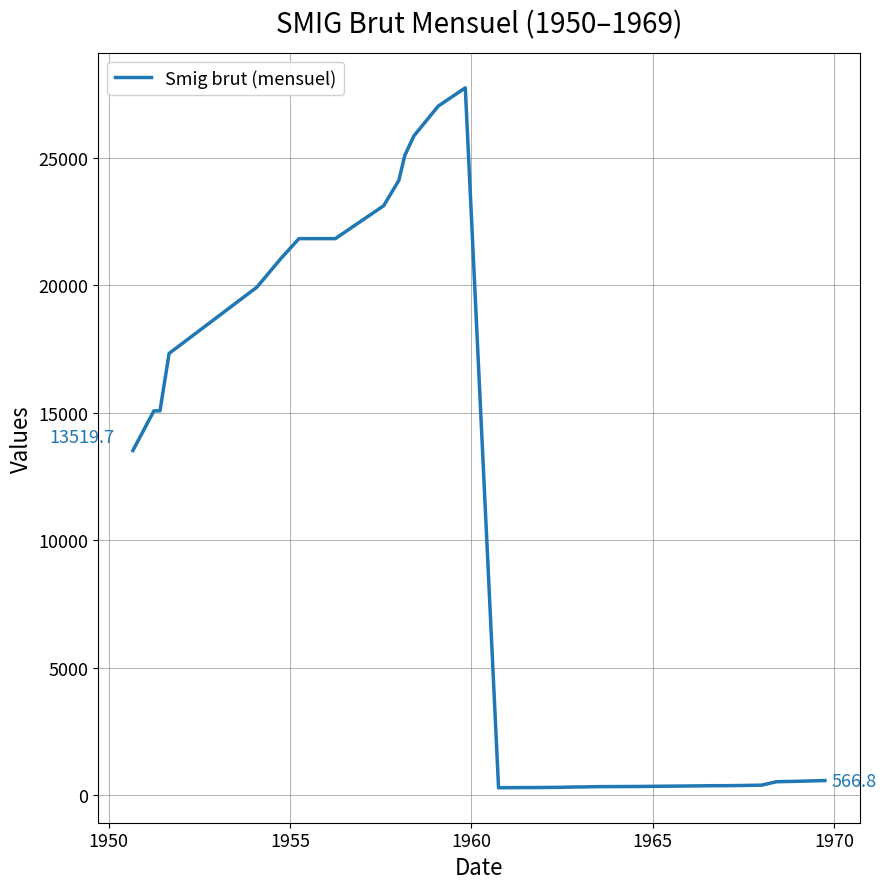

What is the greatest value displayed?

27758.8